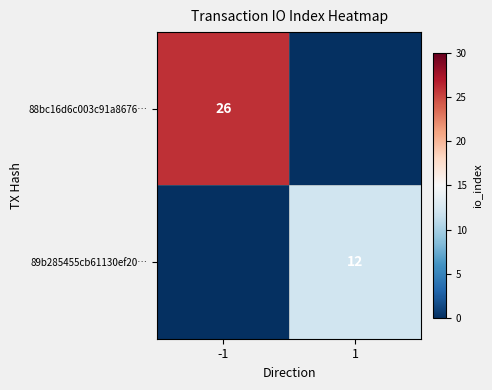

True or false: 88bc16d6c003c91a8676… has a value of 44 at -1.

False